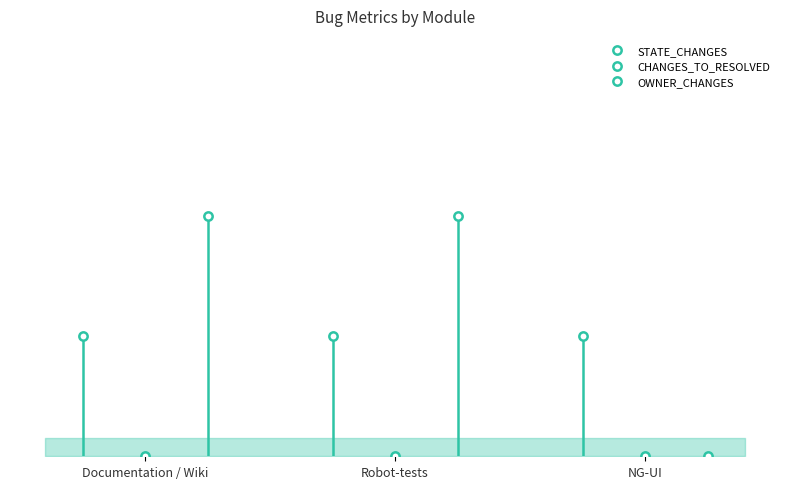

At which label does CHANGES_TO_RESOLVED reach its peak?

Documentation / Wiki